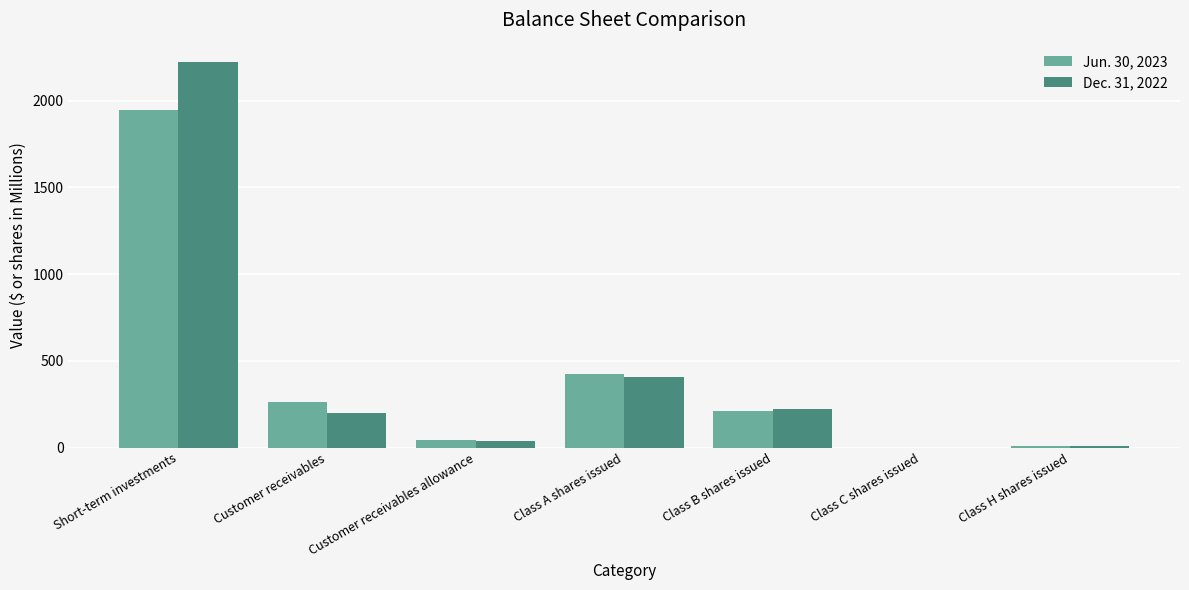

What is the sum of the Dec. 31, 2022 values at Customer receivables and Class B shares issued?

423